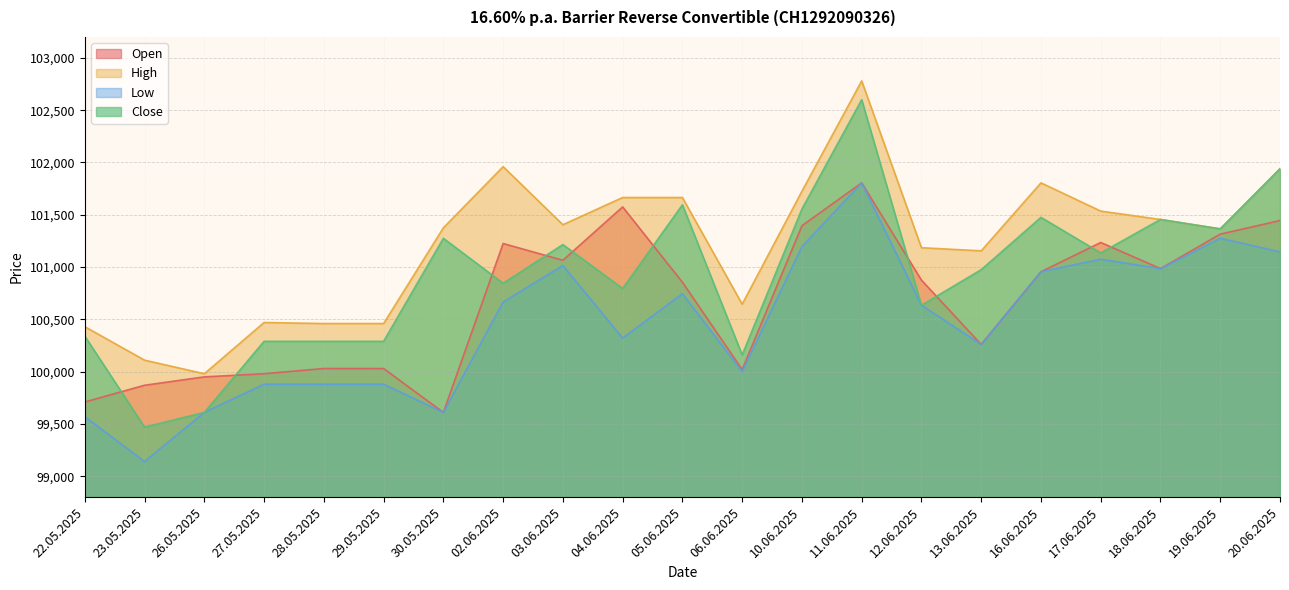

What are all the series names shown in the legend?

Open, High, Low, Close